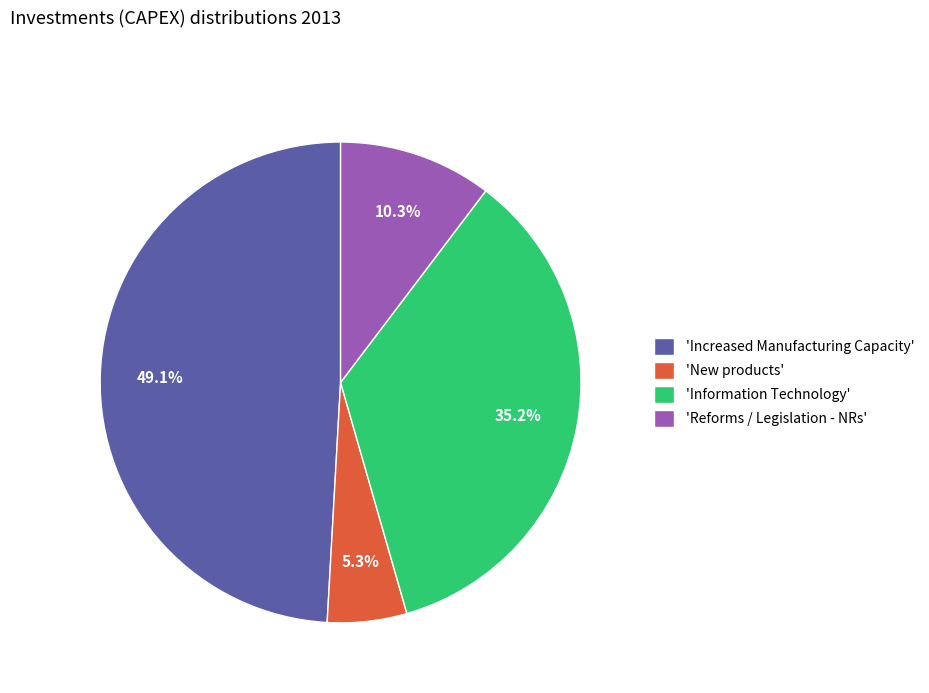

Which category has the biggest portion of the pie?

'Increased Manufacturing Capacity'